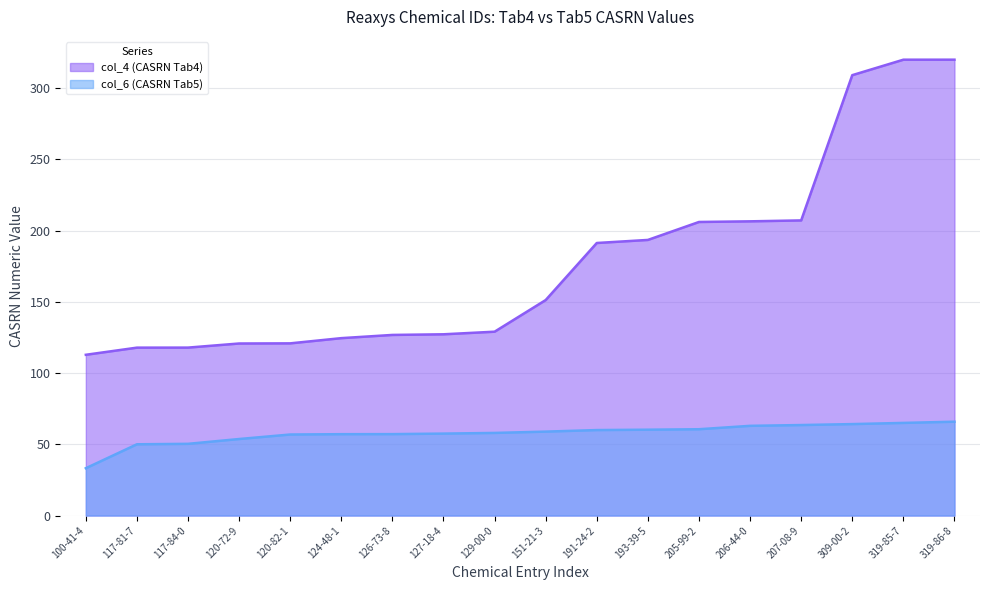

What is the value of the col_4 (CASRN Tab4) point at the 13th from the left?

206.0